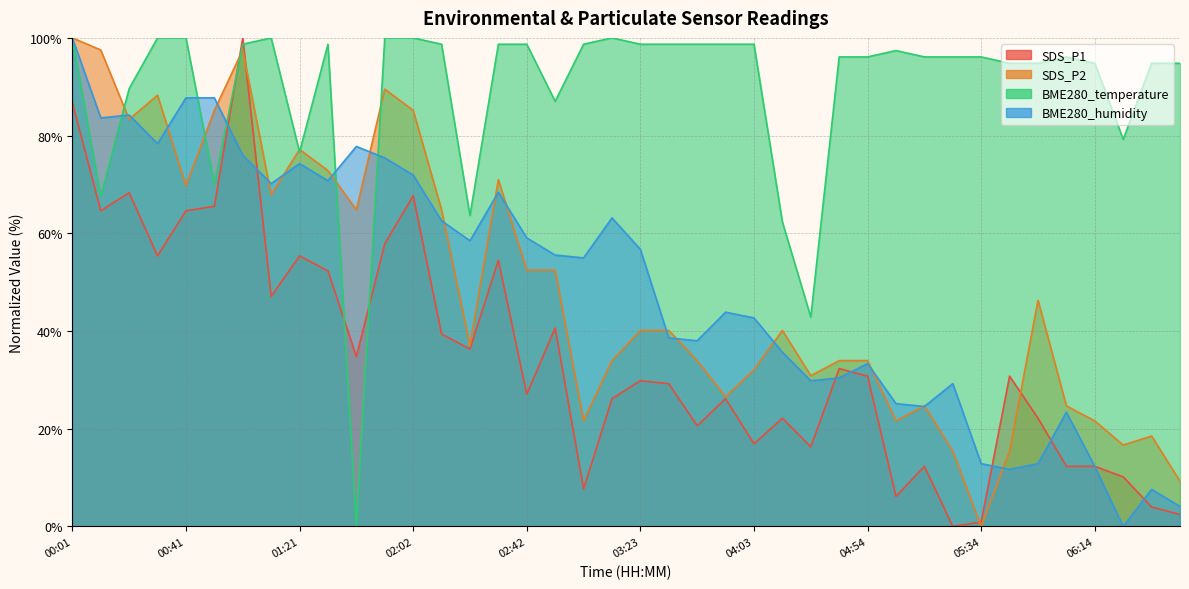

How many lines are shown in the chart?

4